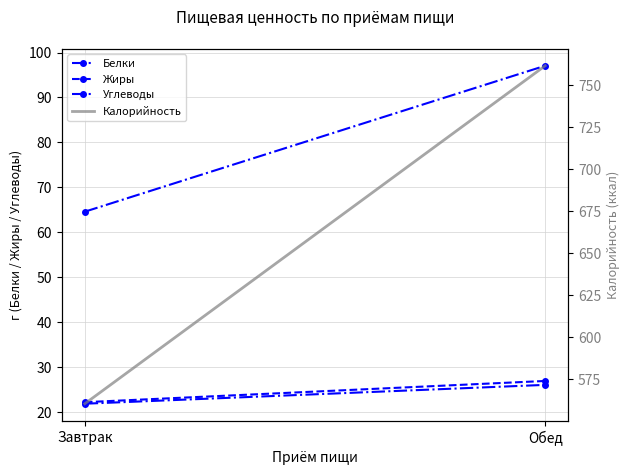

The Жиры series shows 27.0 at Обед. True or false?

True